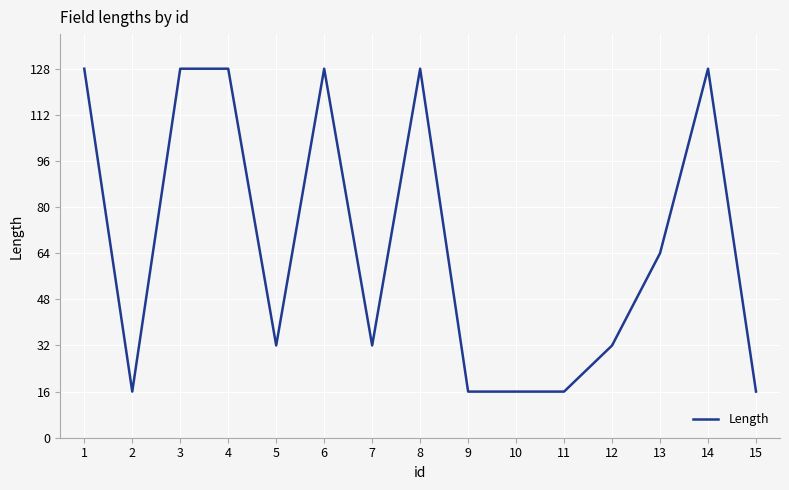

At which category does the data reach its first local valley?

2